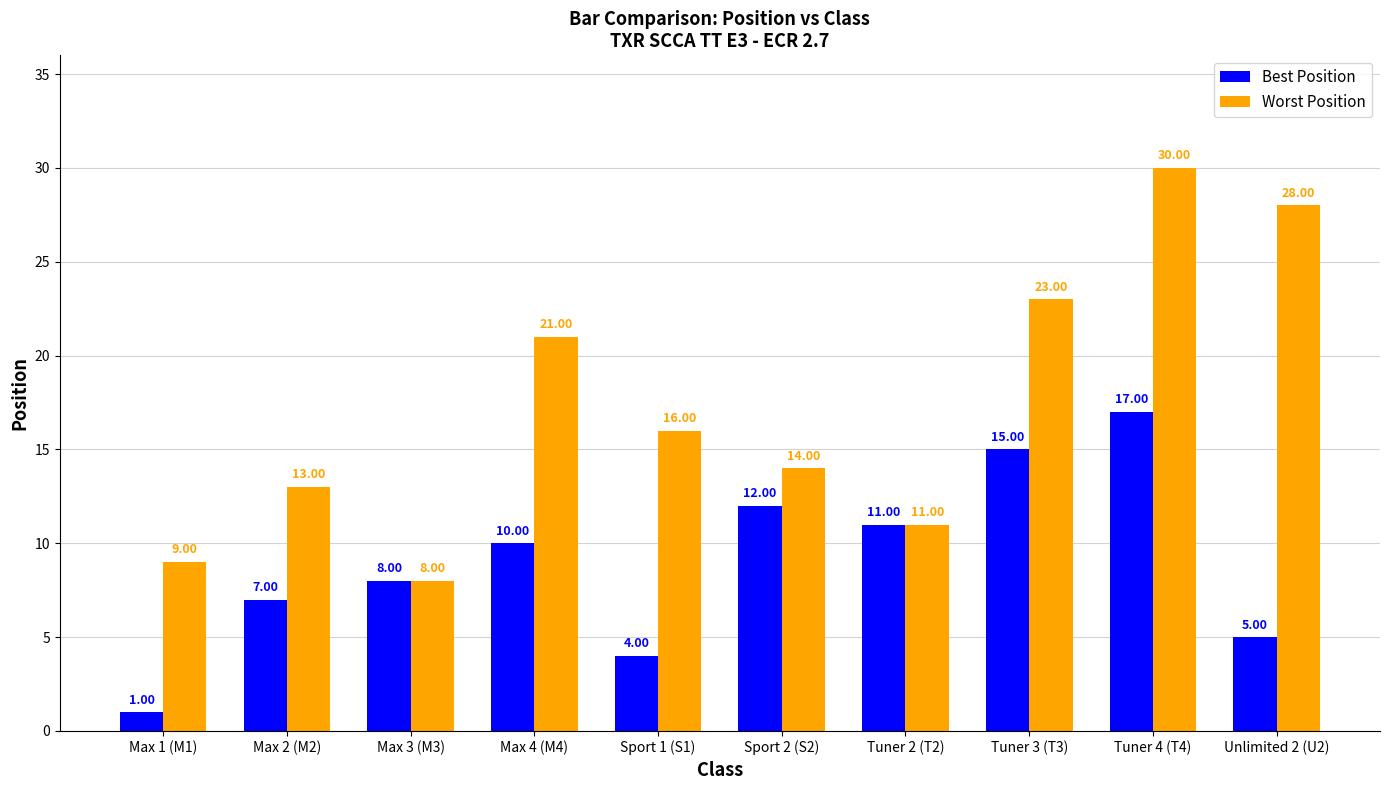

What is the highest value of the Best Position series?

17